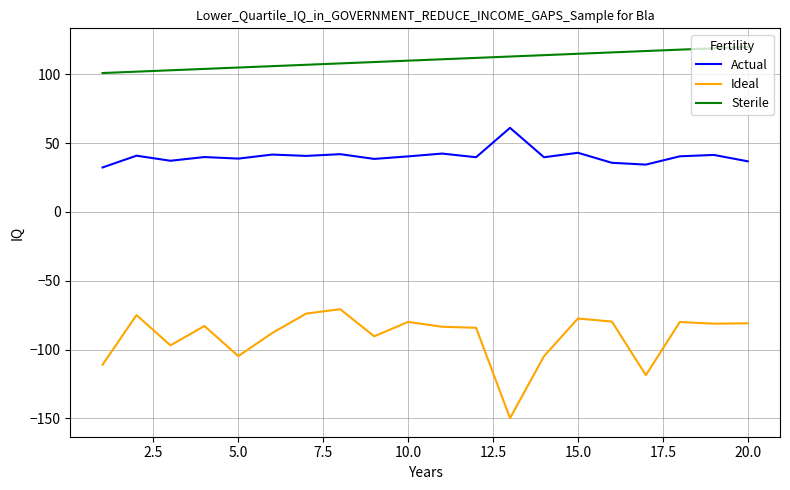

List the series in order of their peak value, lowest first.

Ideal, Actual, Sterile